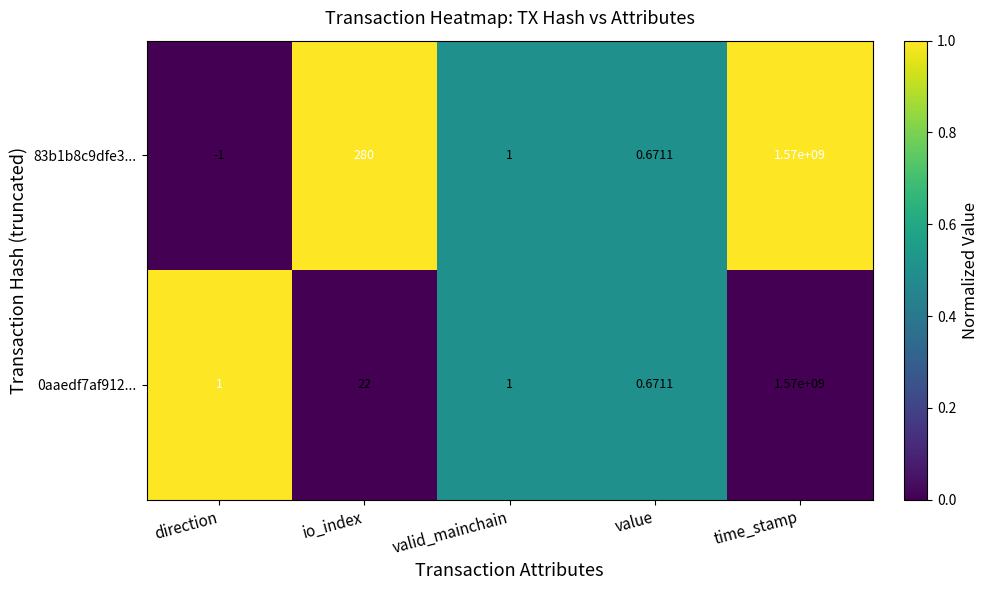

Where is 83b1b8c9dfe3... nearest to the value 784999999?

io_index